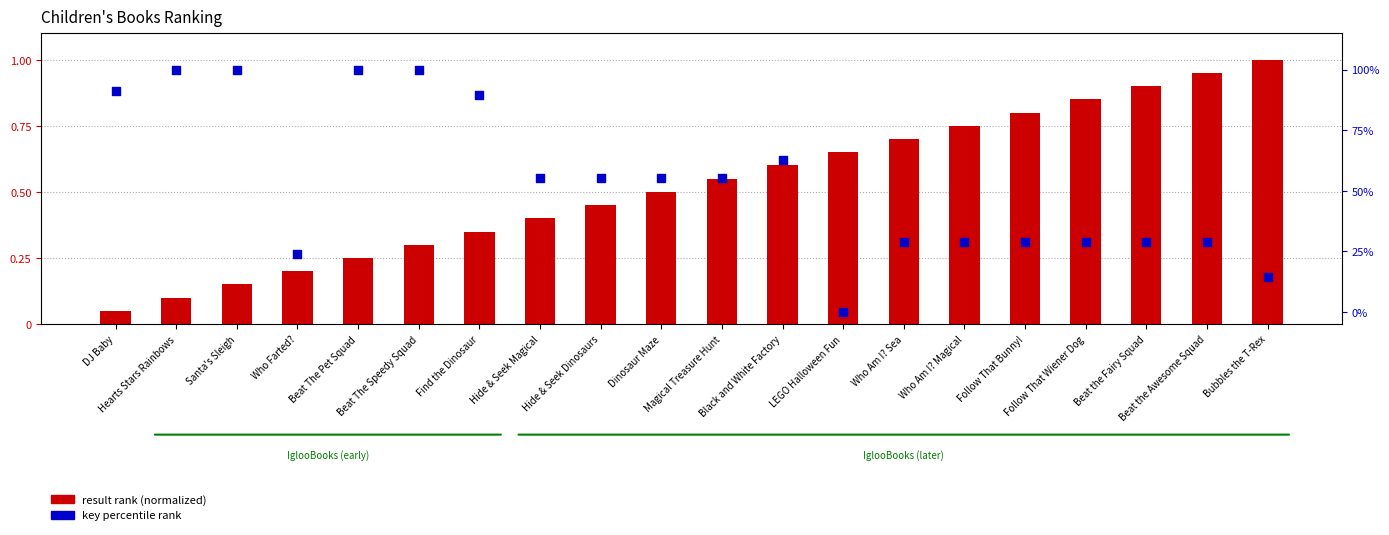

What is the total value across all series at Hearts Stars Rainbows?

100.1